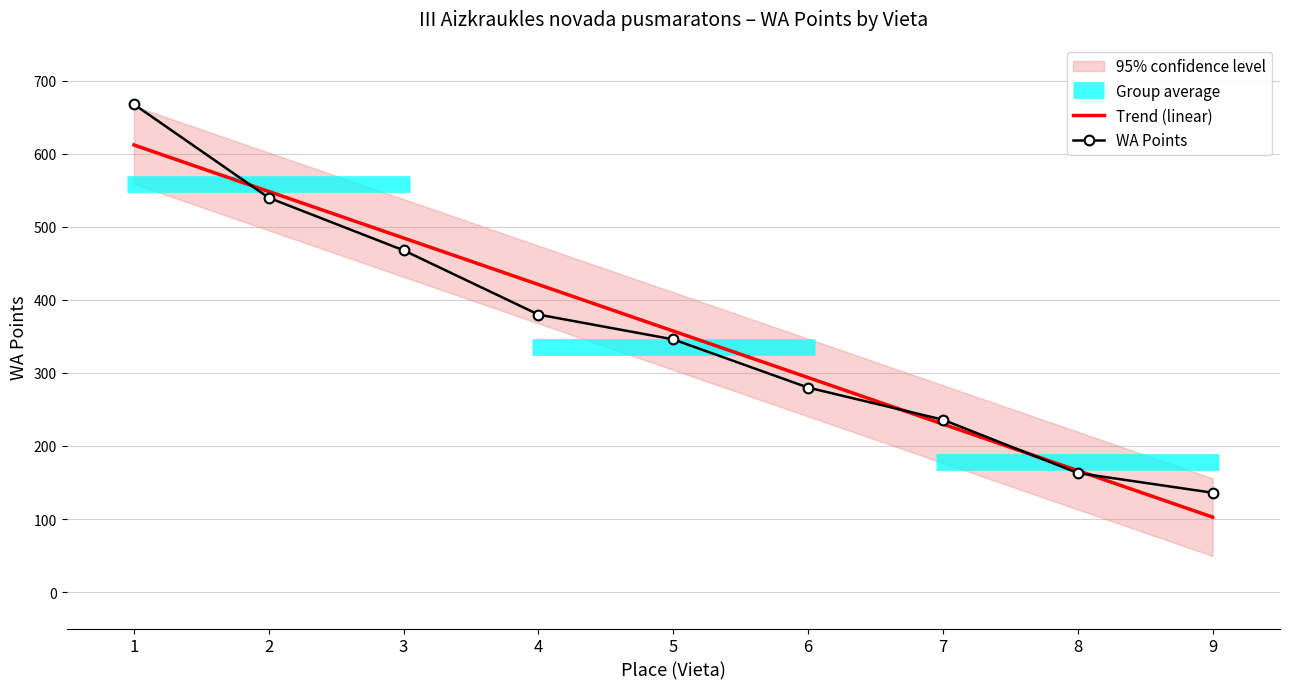

The value of WA Points at 5 is 453.1. True or false?

False